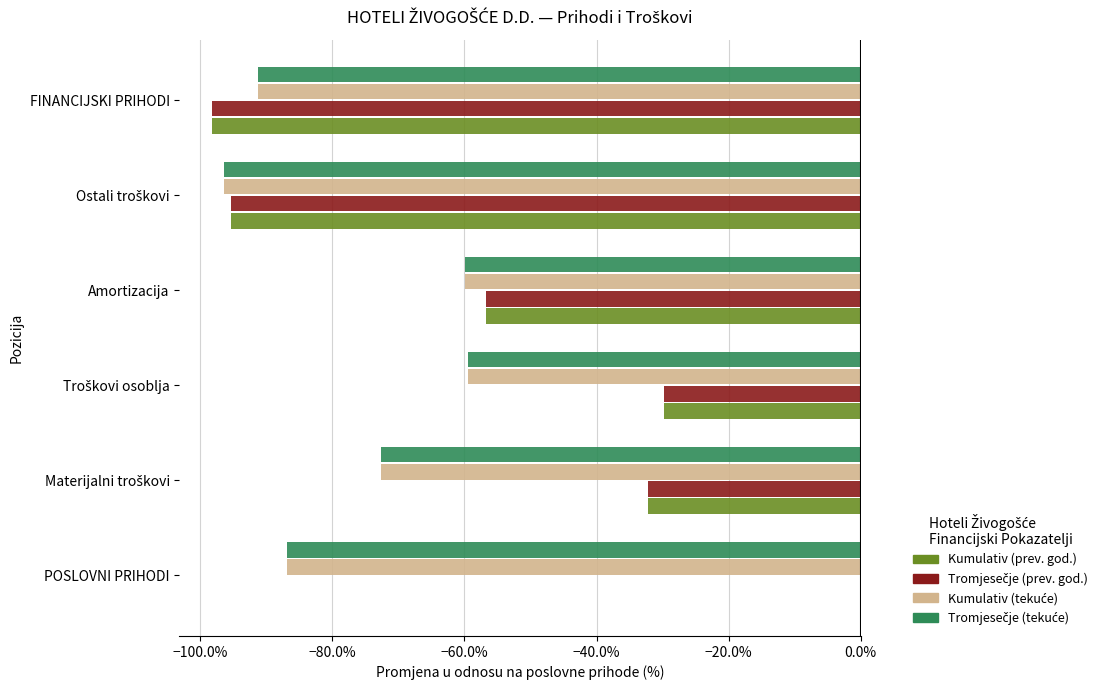

At which category is the sum across all series the highest?

POSLOVNI PRIHODI